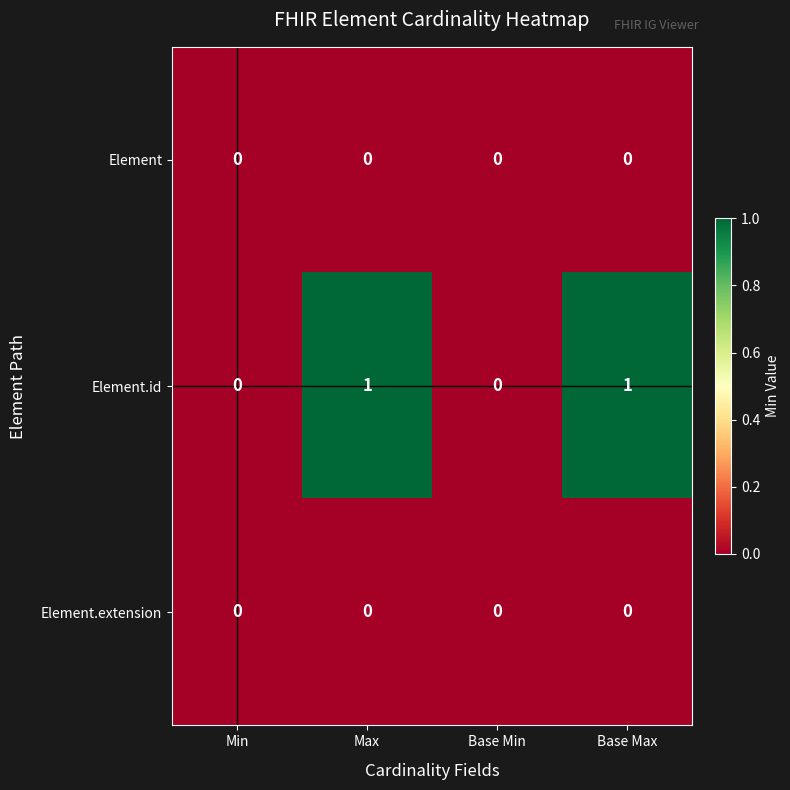

Which series has the largest total across all categories?

Element.id